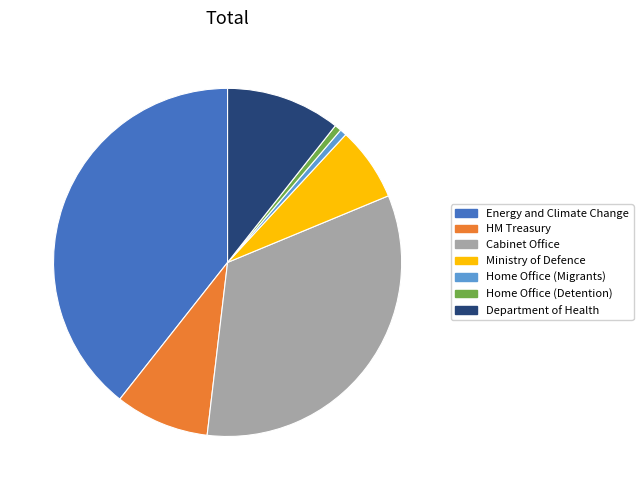

What is the ratio of the value at Energy and Climate Change to the value at Home Office (Migrants)?

63.0